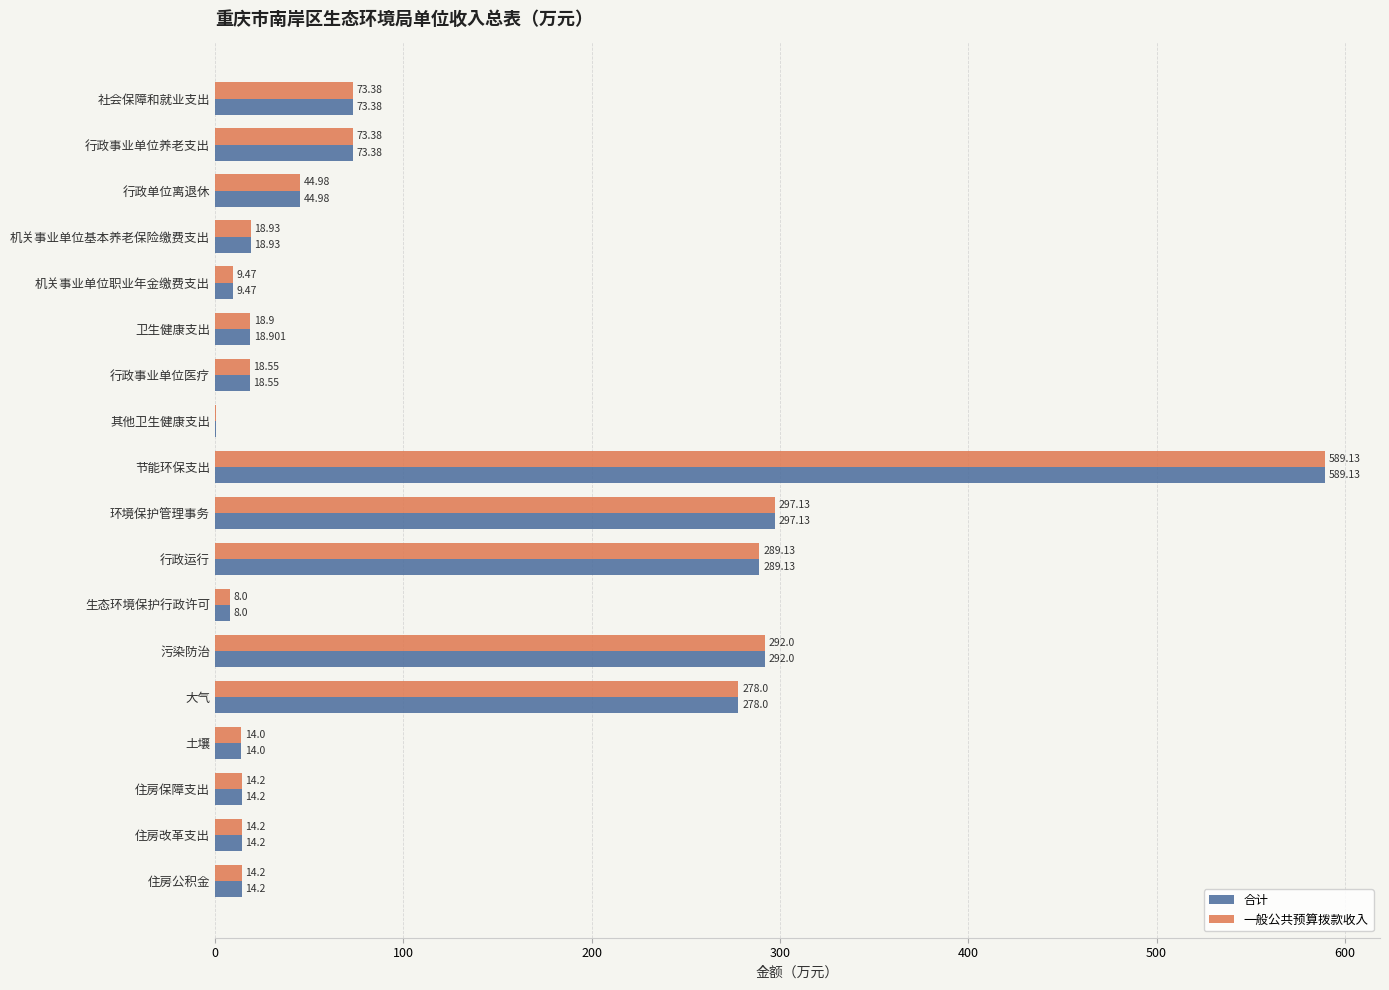

Which category has the highest value in the 合计 series?

节能环保支出